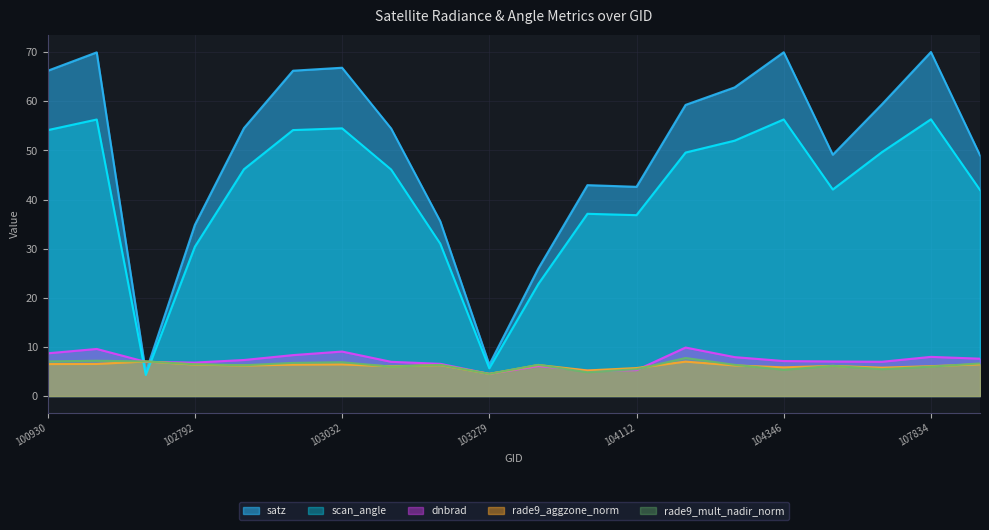

Reading left to right, what are all the values shown in this chart?

dnbrad: 8.7	9.6	7.0	6.8	7.3	8.3	9.1	7.0	6.6	4.5	6.1	5.1	5.3	9.9	7.9	7.1	7.0	7.0	8.0	7.6
satz: 66.2	70.0	4.8	34.9	54.6	66.2	66.9	54.5	35.6	6.4	26.0	42.9	42.6	59.3	62.9	70.0	49.1	59.4	70.1	49.0
scan_angle: 54.1	56.3	4.3	30.4	46.2	54.2	54.5	46.1	31.0	5.6	22.8	37.1	36.8	49.6	52.0	56.3	42.1	49.7	56.4	42.0
rade9_aggzone_norm: 6.5	6.5	7.0	6.4	6.2	6.4	6.4	6.0	6.3	4.5	6.3	5.2	5.7	7.0	6.2	5.8	6.1	5.8	6.1	6.5
rade9_mult_nadir_norm: 7.0	7.2	7.0	6.5	6.3	6.7	6.9	6.0	6.3	4.5	6.4	4.8	5.5	7.7	6.4	5.3	6.1	5.5	6.0	6.6